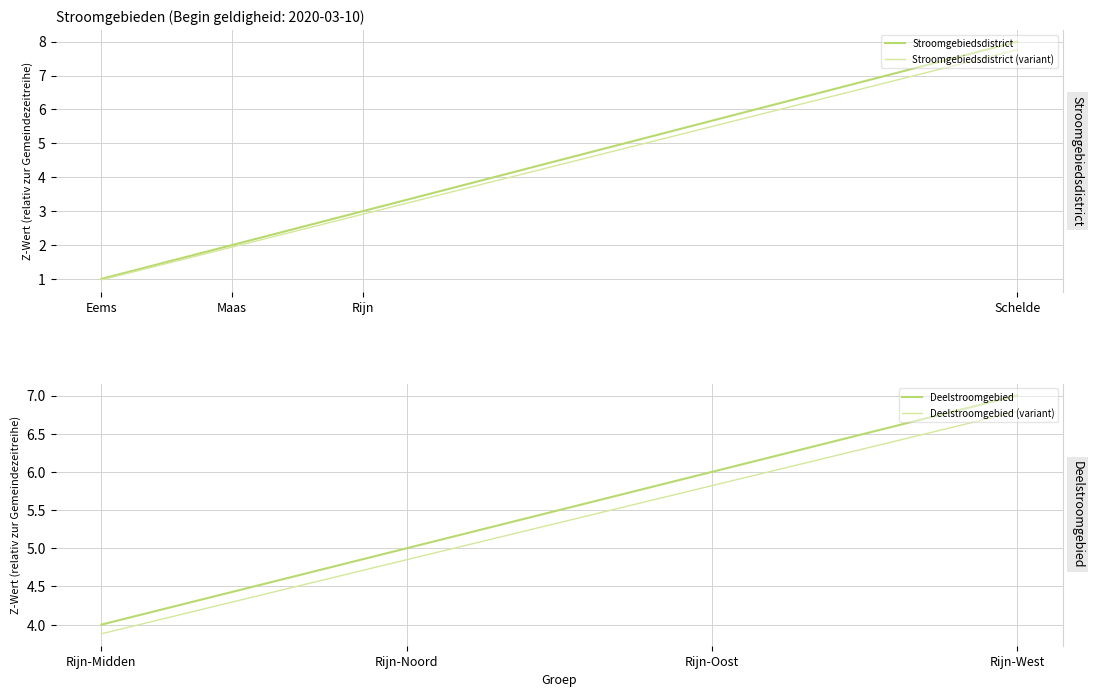

The value of Stroomgebiedsdistrict at Maas is 2.0. True or false?

True